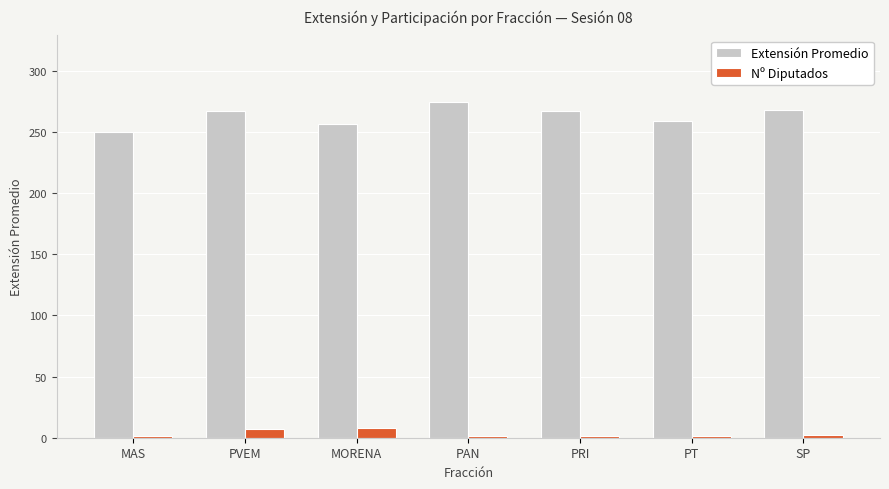

What is the label of the 6th bar from the left?

PT